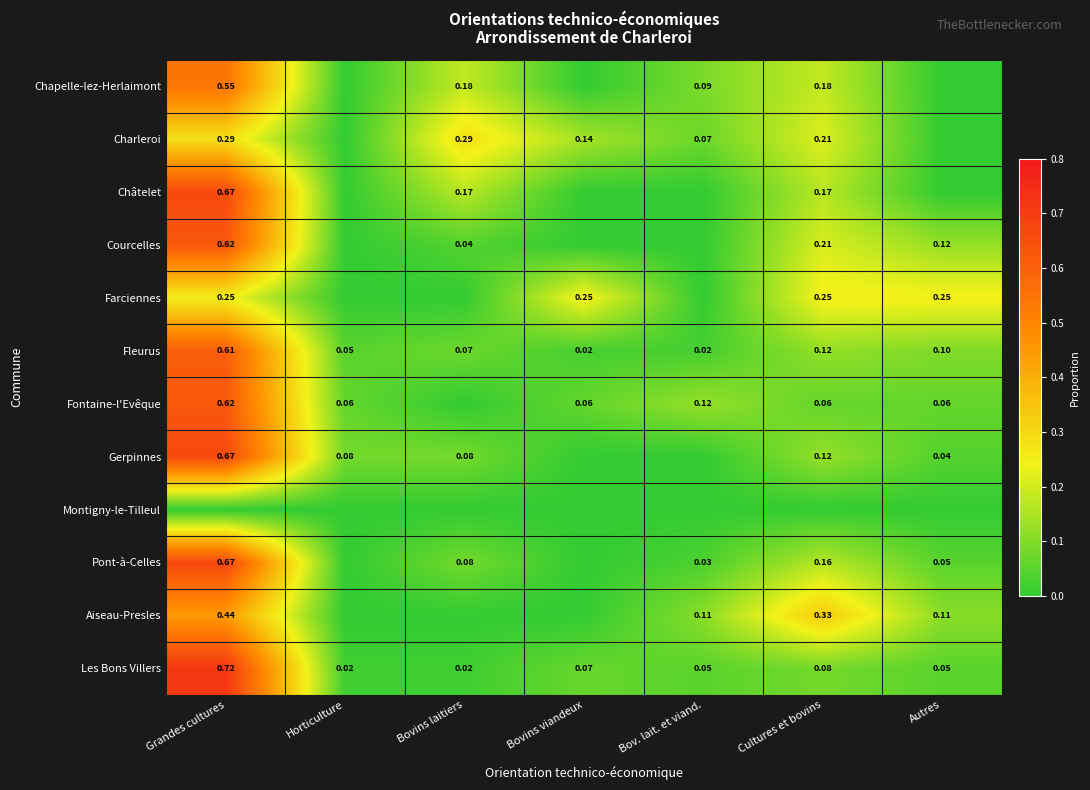

Is the value of Fontaine-l'Evêque at Horticulture greater than the value of Fleurus at Bov. lait. et viand.?

Yes